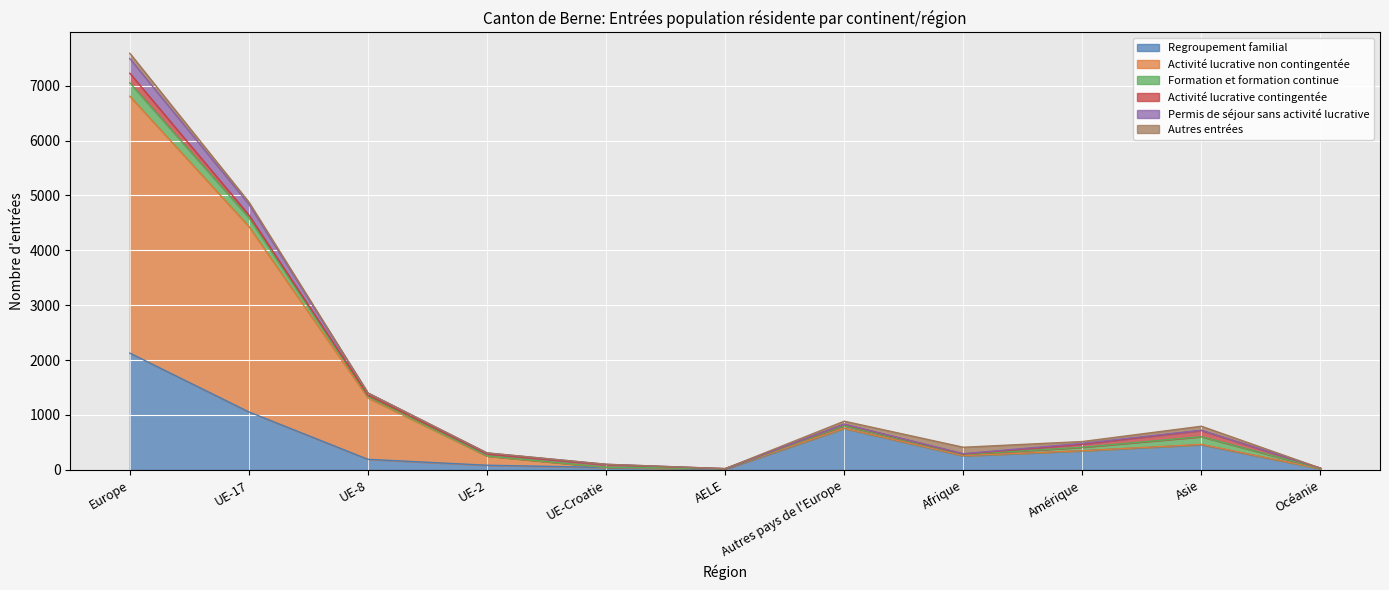

Rank the categories by Activité lucrative non contingentée value from lowest to highest.

AELE, Océanie, UE-Croatie, UE-2, Afrique, Amérique, Asie, Autres pays de l'Europe, UE-8, UE-17, Europe